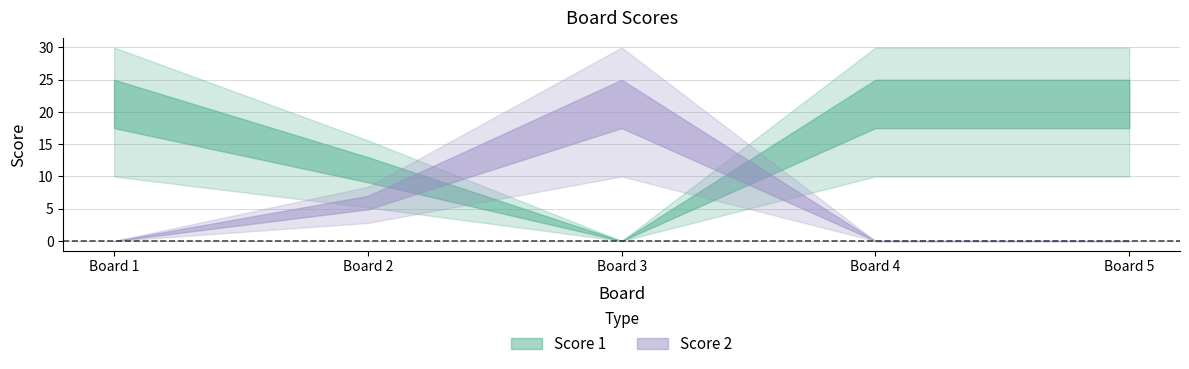

Where do Score 2 and Score 1 first cross each other?

2 and 3